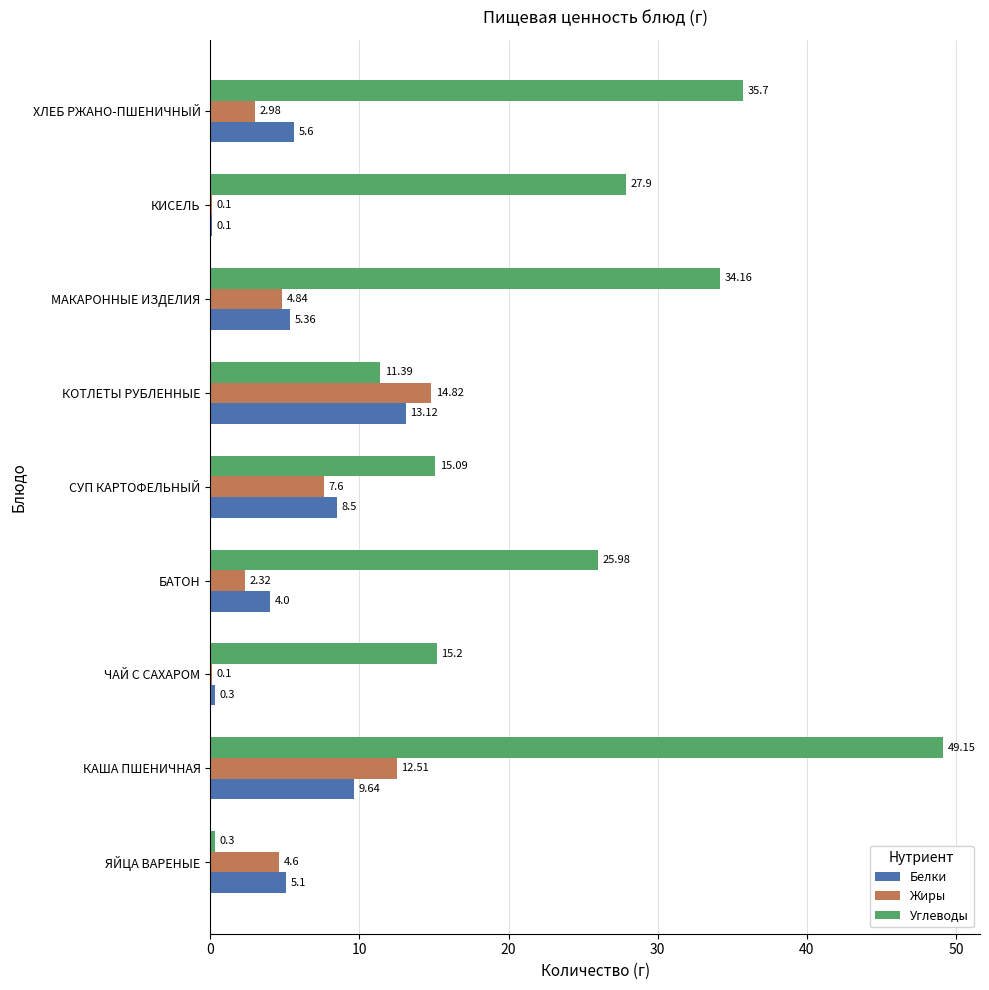

Which series has the largest total across all categories?

Углеводы